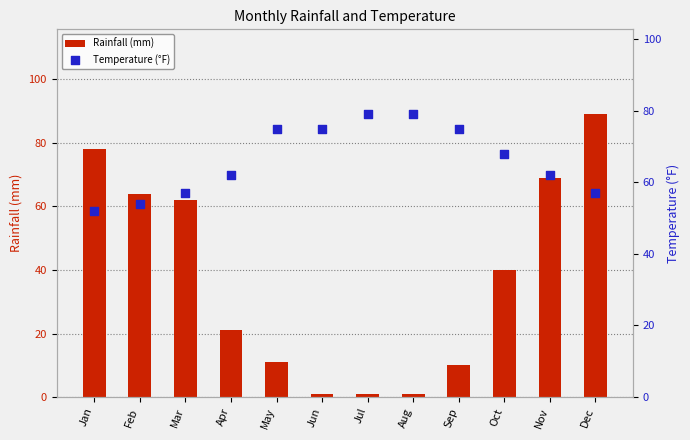

Which series has the largest total across all categories?

Temperature (°F)